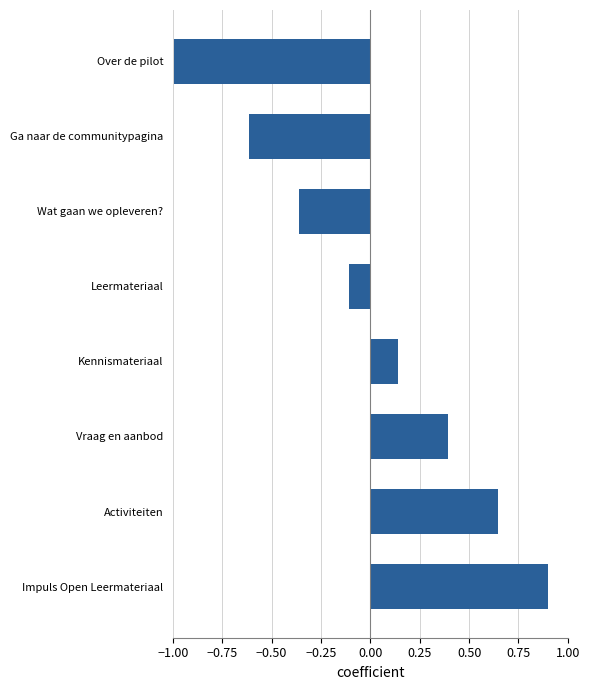

Is it true that the value at Over de pilot is -1.3?

False